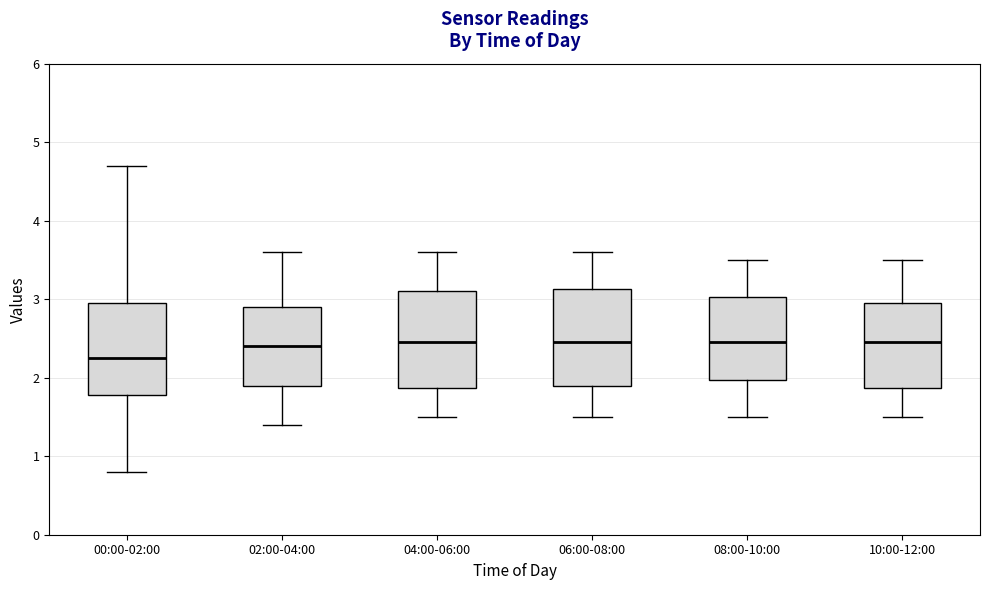

Where does the upper whisker of the box for 02:00-04:00 end on the y-axis? The values are not printed on the chart, so give them approximately, as read against the axis.

3.6